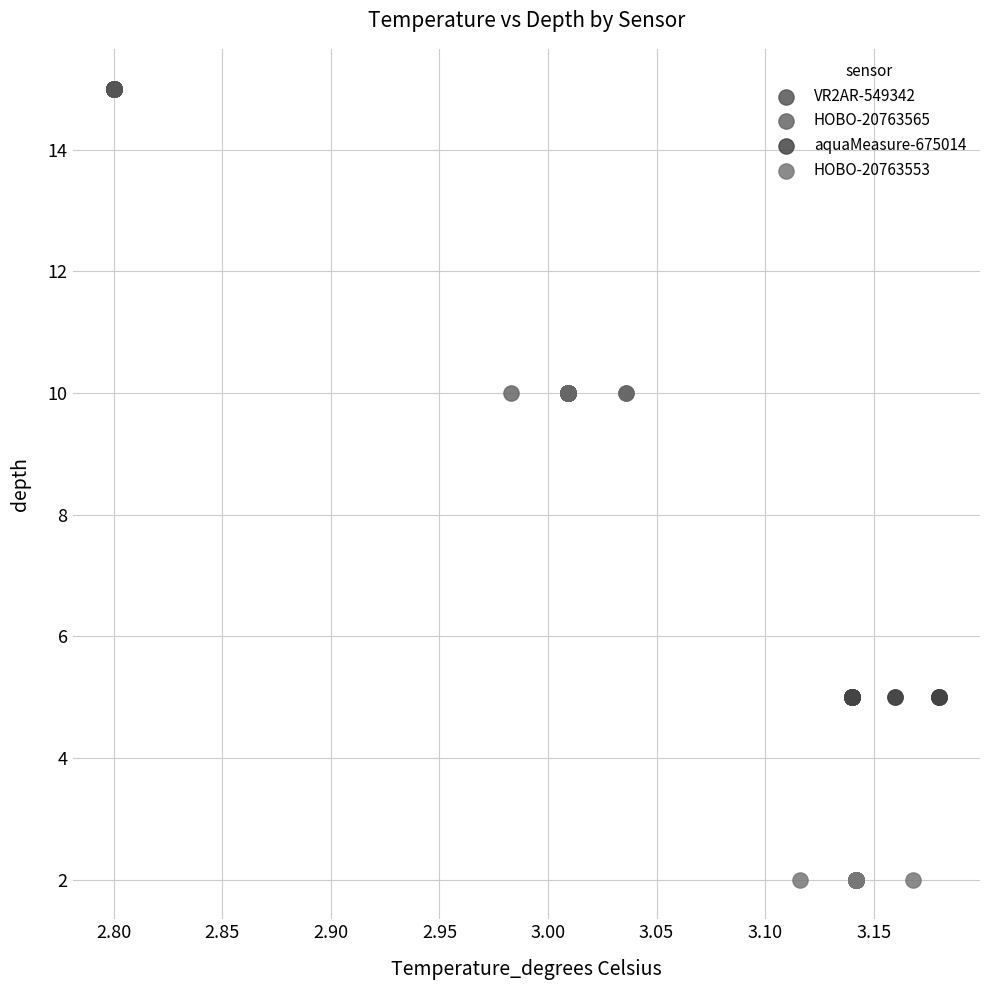

Which series contains the highest Y value?

VR2AR-549342